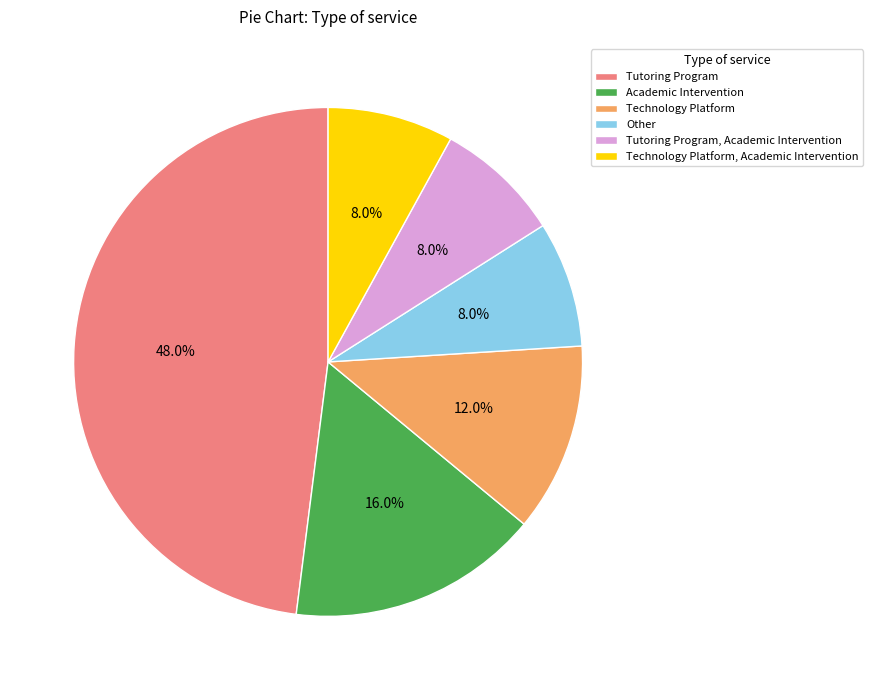

Does any single category account for the majority?

No